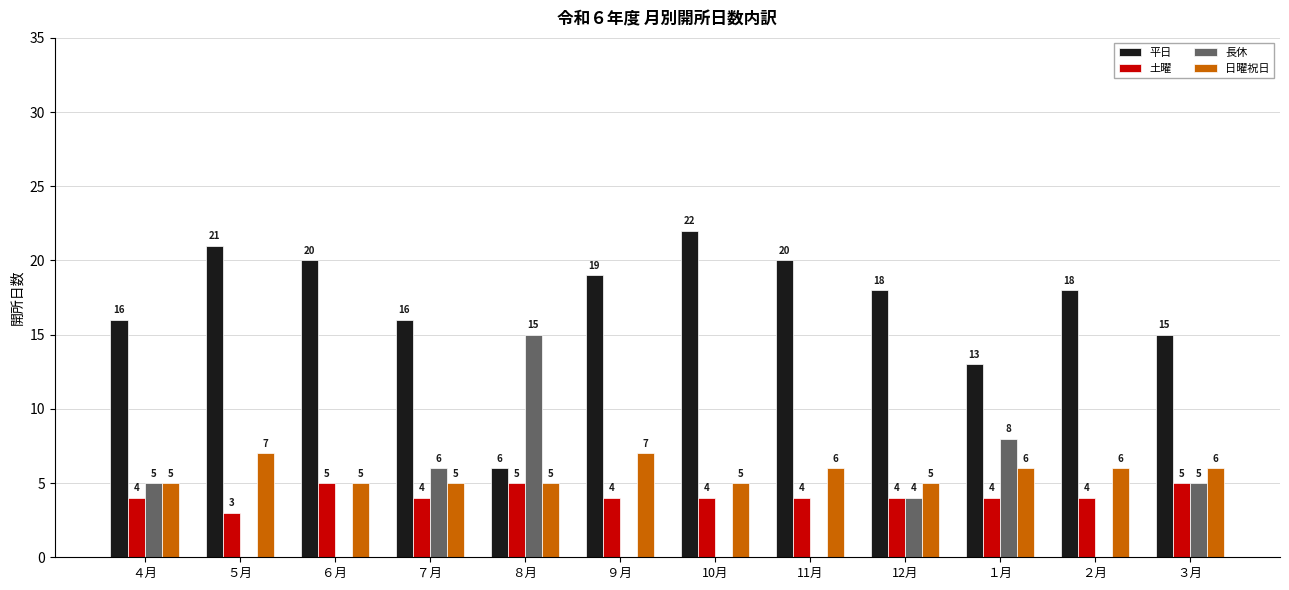

What is the sum of the 土曜 values at ２月 and ３月?

9